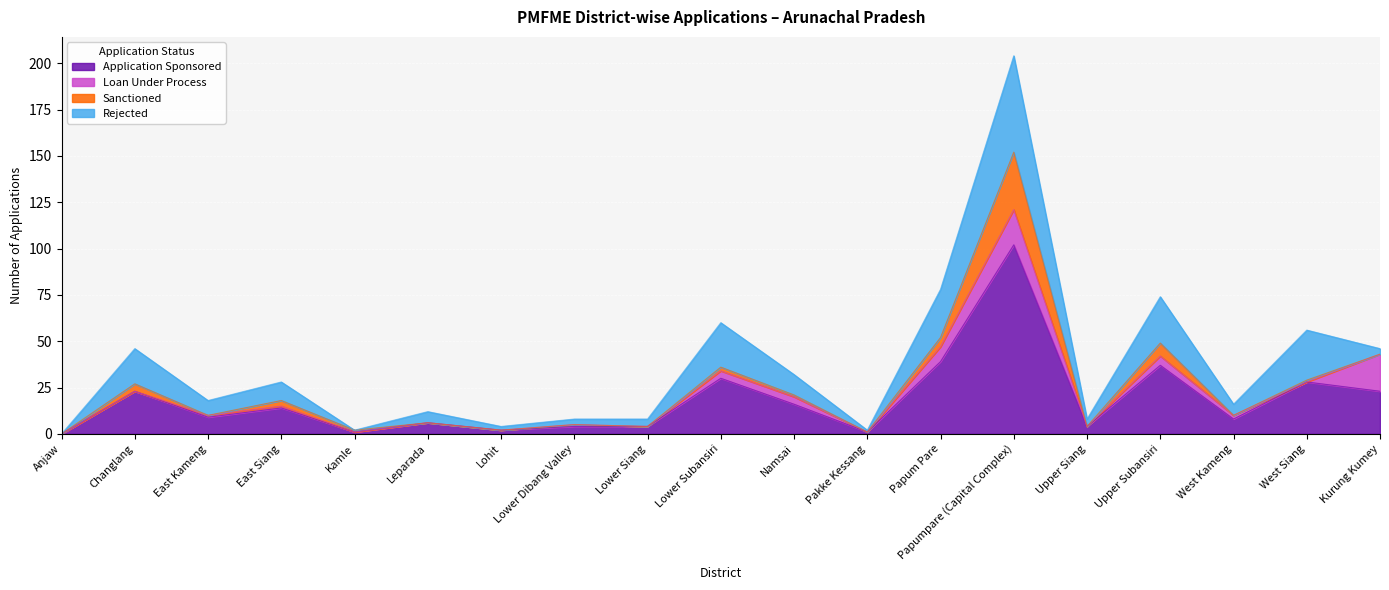

What is the difference between the maximum and second lowest values in the Application Sponsored series?

101